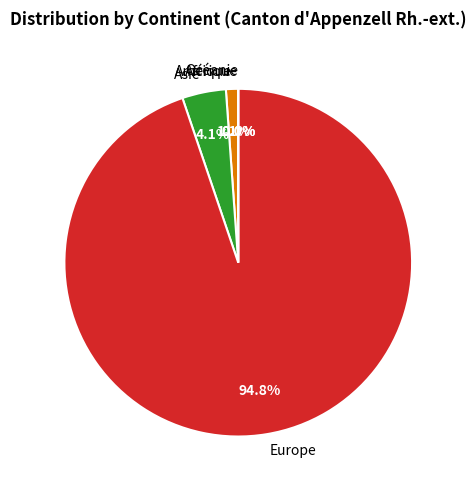

True or false: Europe accounts for 86% of the total.

False